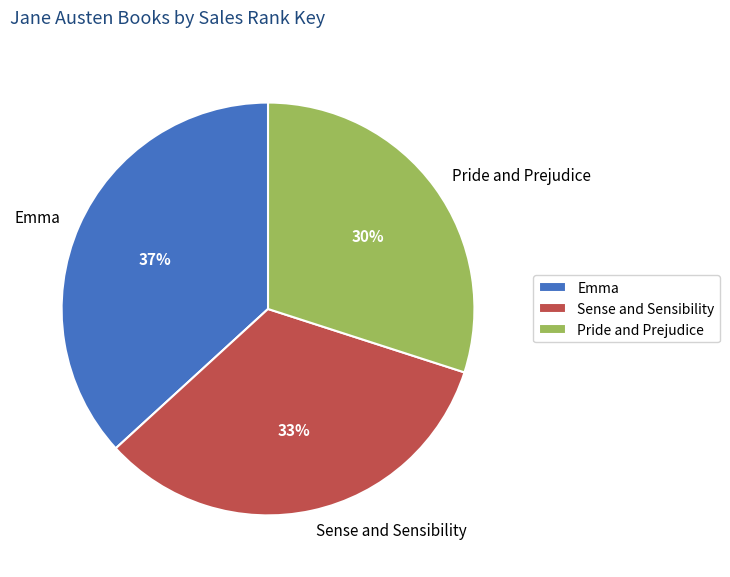

Count the number of slices in the pie.

3